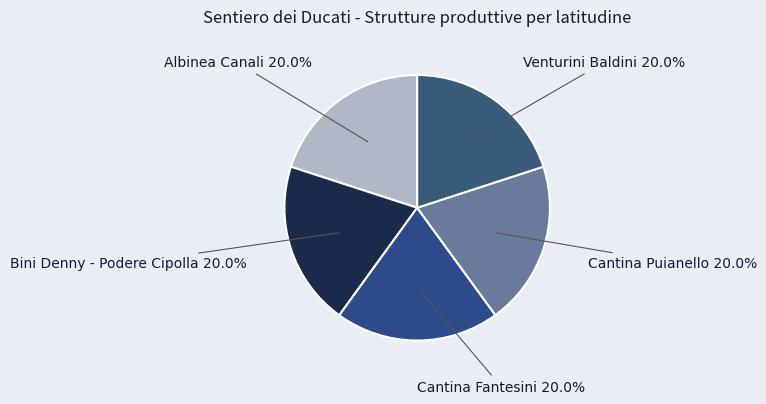

Is there a majority slice in this chart?

No